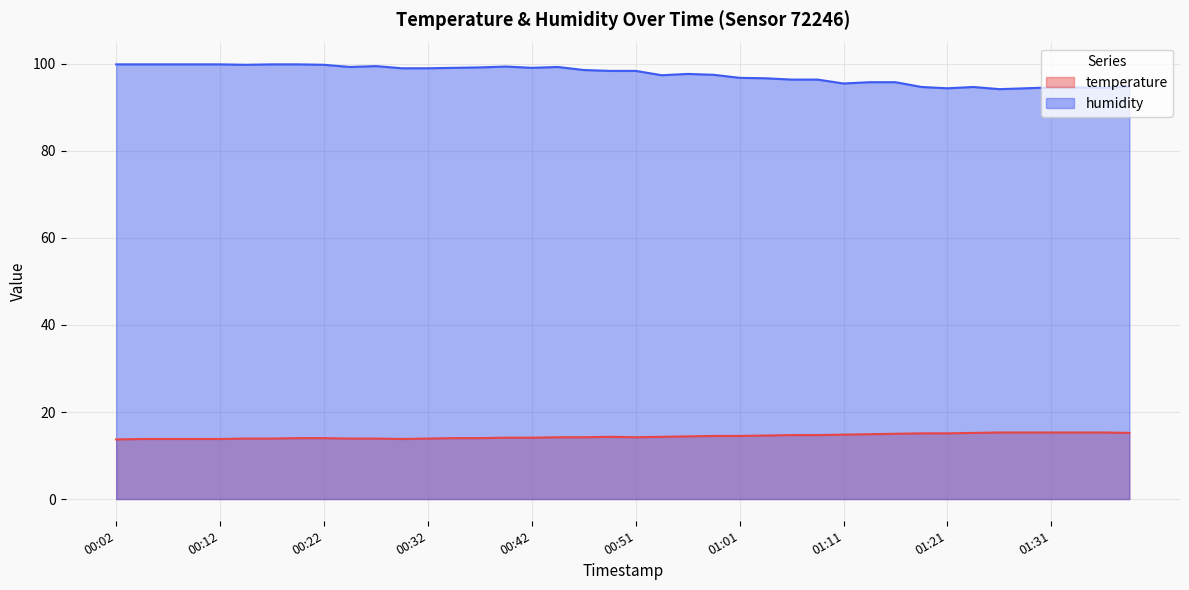

The value of humidity at 01:29 is 165.6. True or false?

False